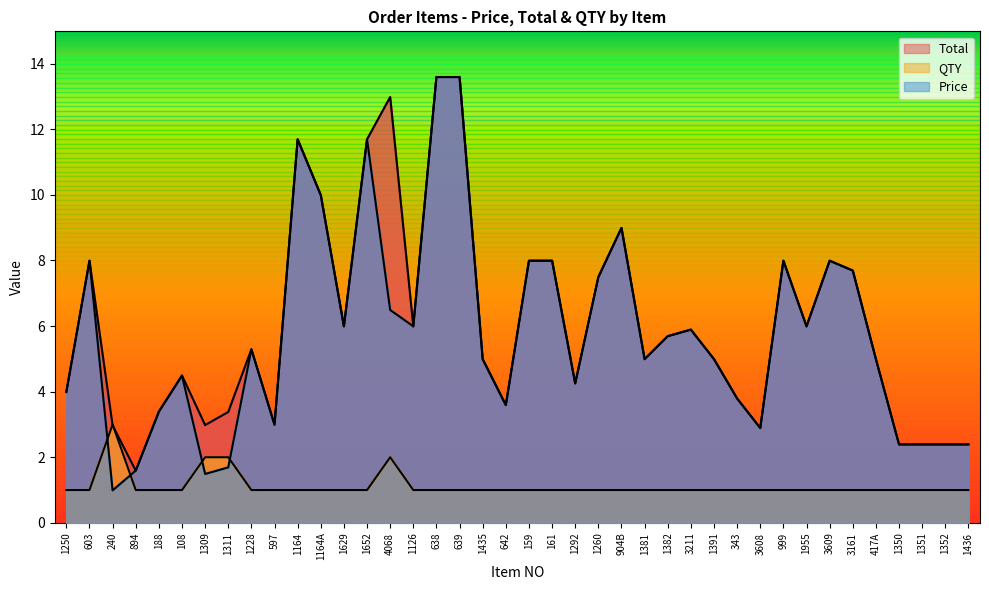

In Price, how many points are higher than both neighbors (excluding endpoints)?

9